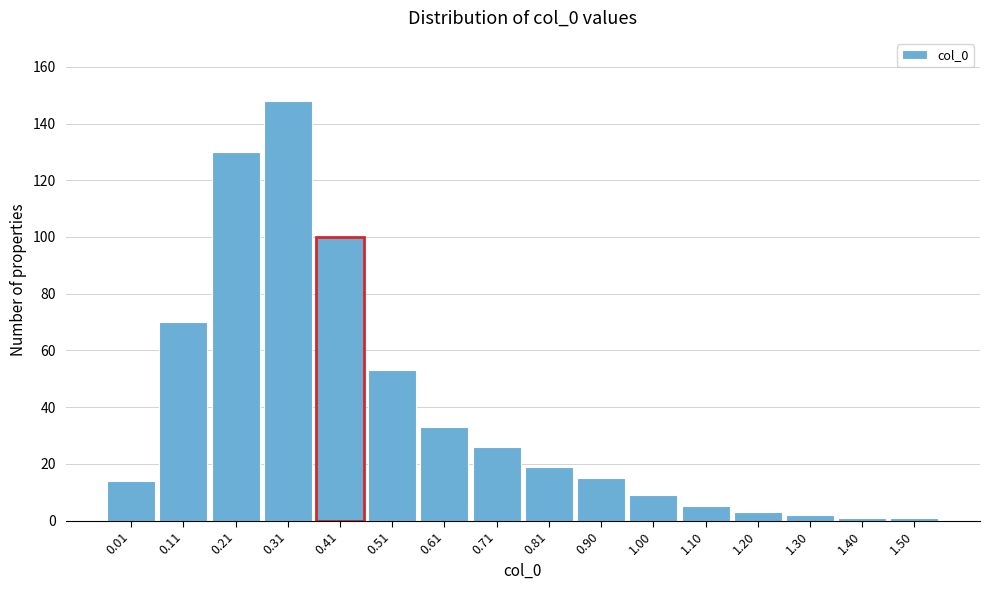

Reading right to left, extract all data points from this chart.

1.50=1	1.40=1	1.30=2	1.20=3	1.10=5	1.00=9	0.90=15	0.81=19	0.71=26	0.61=33	0.51=53	0.41=100	0.31=148	0.21=130	0.11=70	0.01=14